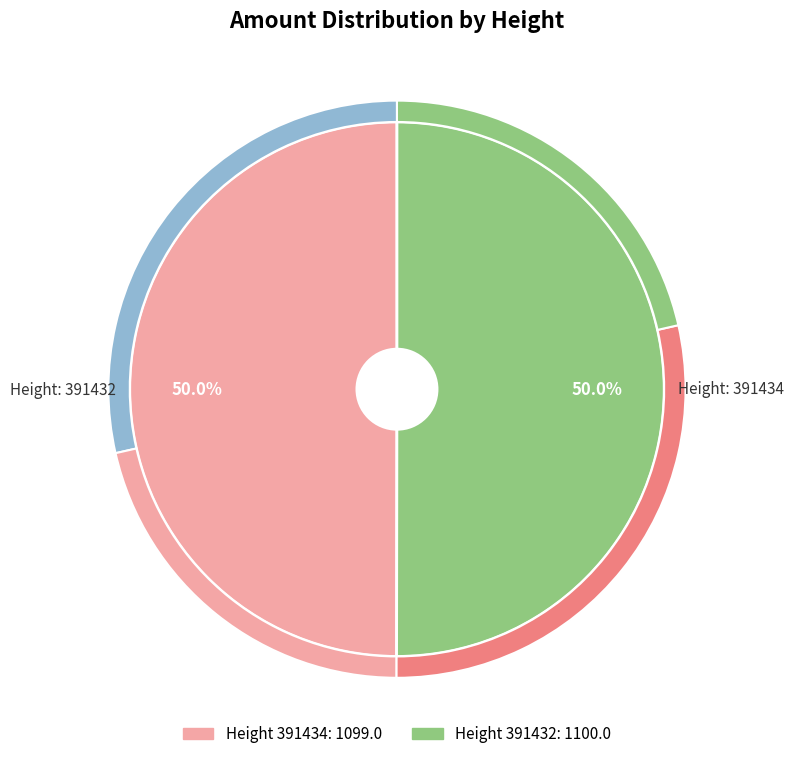

To the nearest percent, what portion does 391432 represent?

50%